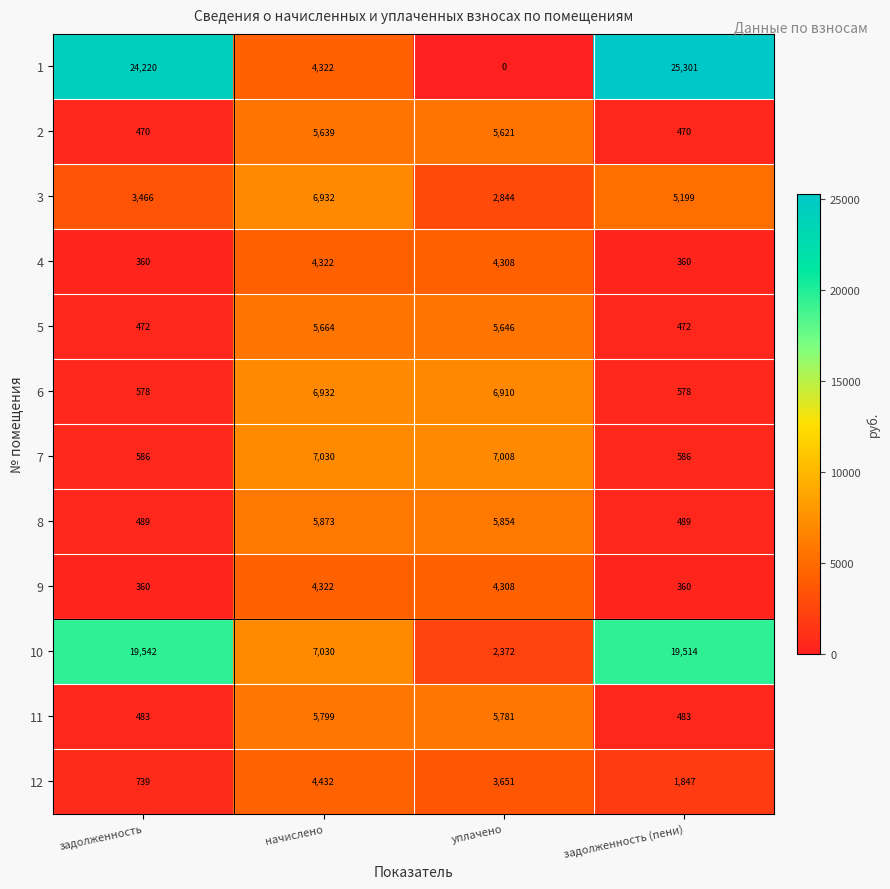

True or false: 11 has a value of 5781 at уплачено.

True